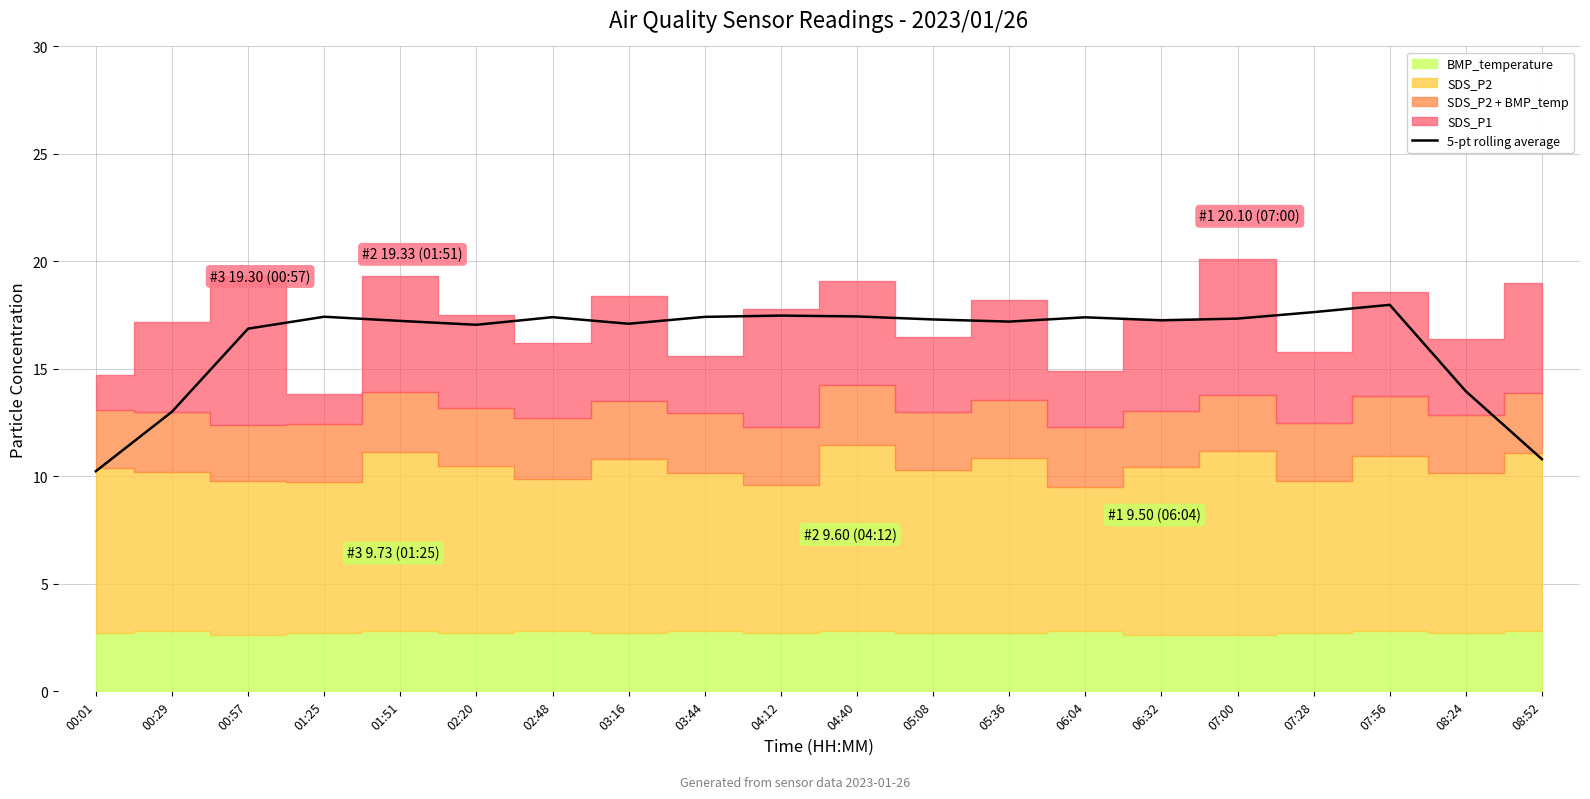

Rank the categories by value from lowest to highest.

00:01, 08:52, 00:29, 08:24, 00:57, 02:20, 03:16, 05:36, 01:51, 06:32, 05:08, 07:00, 06:04, 02:48, 03:44, 01:25, 04:40, 04:12, 07:28, 07:56